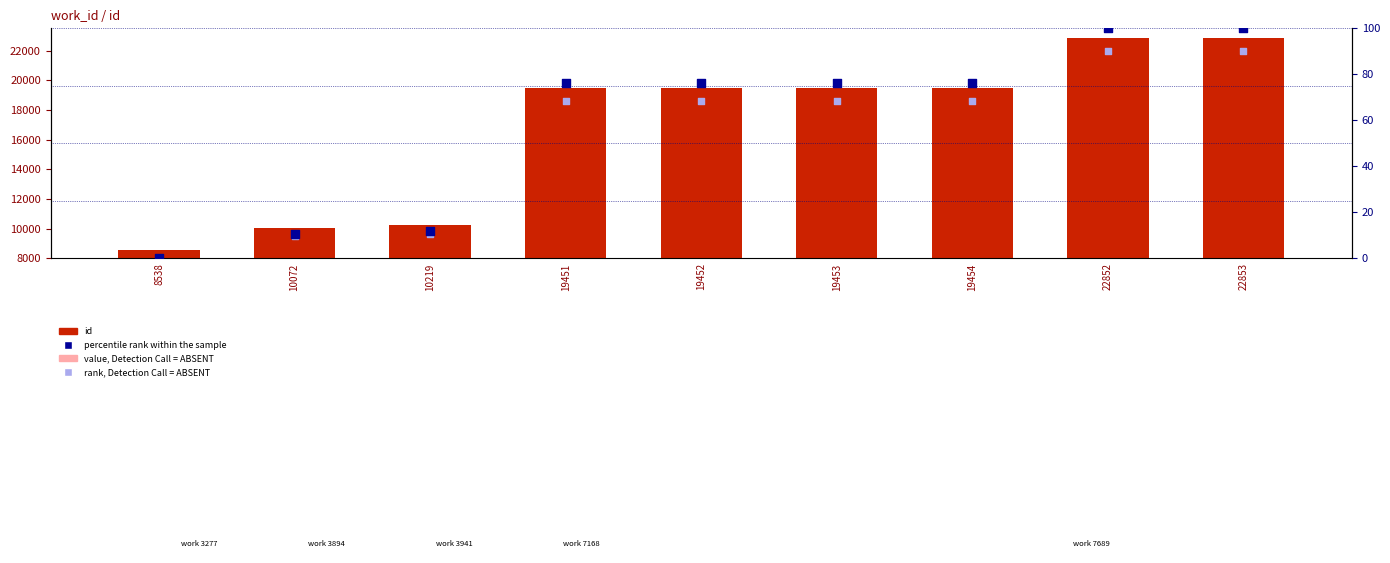

Is the value of value, Detection Call = ABSENT at 22853 greater than the value of id at 10072?

Yes